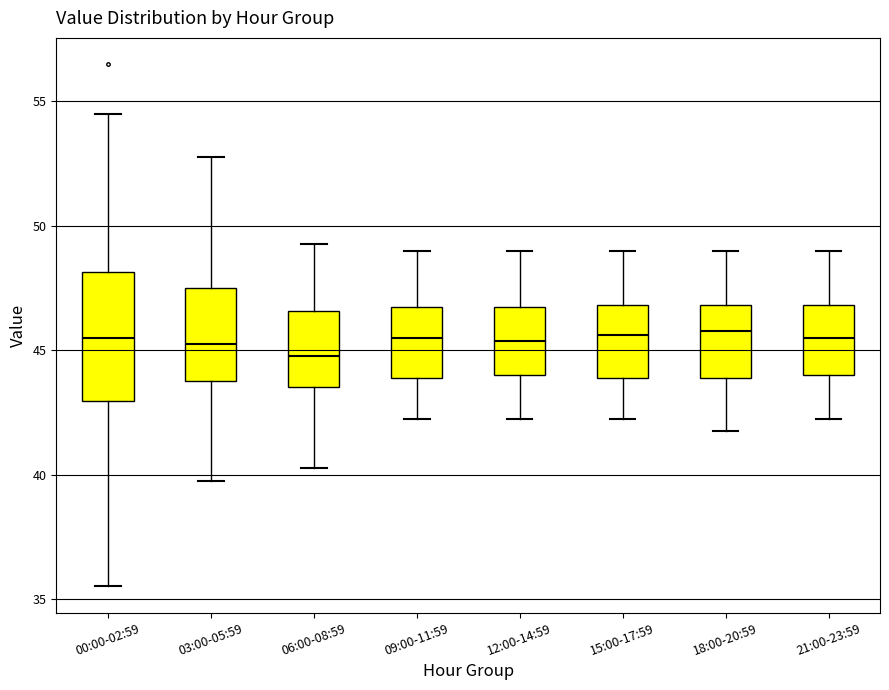

Where is the upper edge of the box for 00:00-02:59 on the y-axis? The values are not printed on the chart, so give them approximately, as read against the axis.

48.0